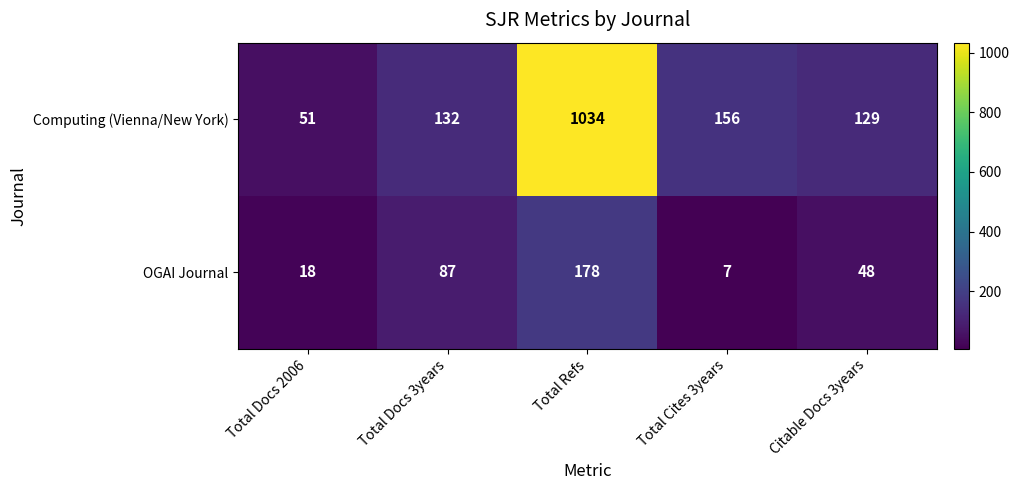

Reading left to right, extract all data points from this chart.

Computing (Vienna/New York): 51	132	1034	156	129
OGAI Journal: 18	87	178	7	48